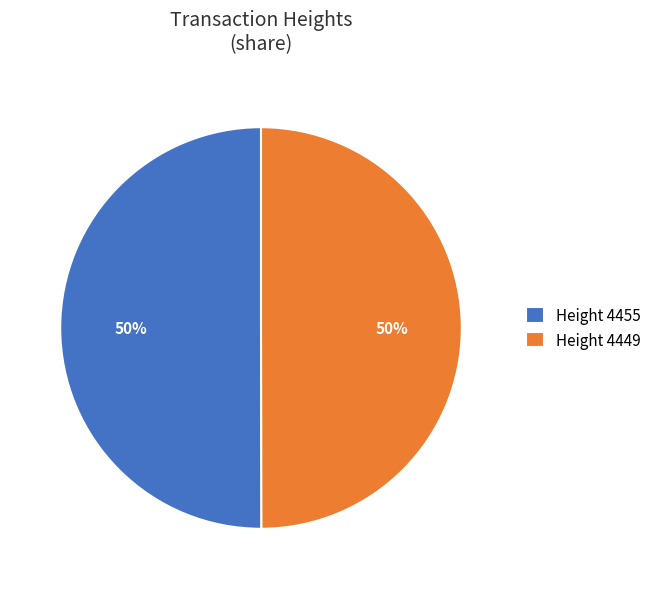

To the nearest percent, what percentage of the pie is Height 4449?

50%